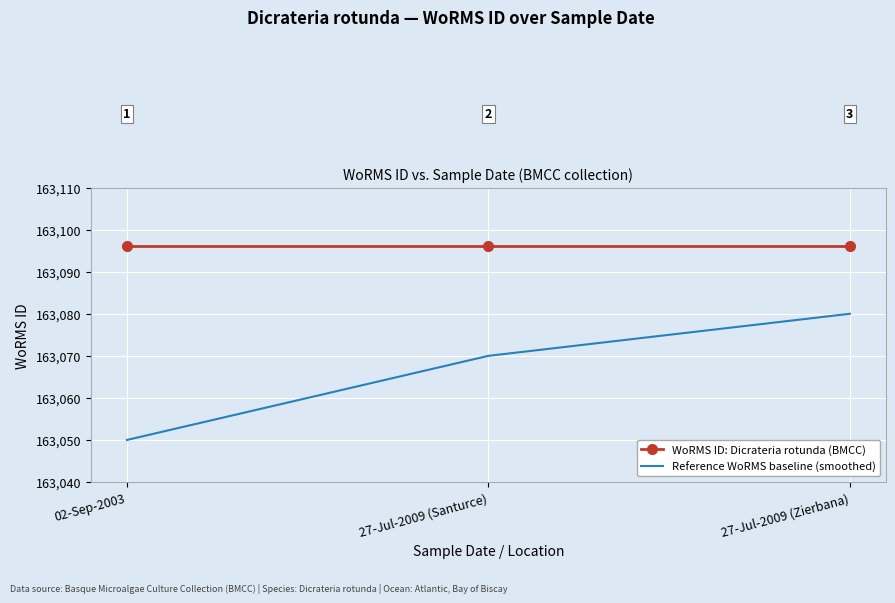

What is the sum of all Reference WoRMS baseline (smoothed) values?

489200